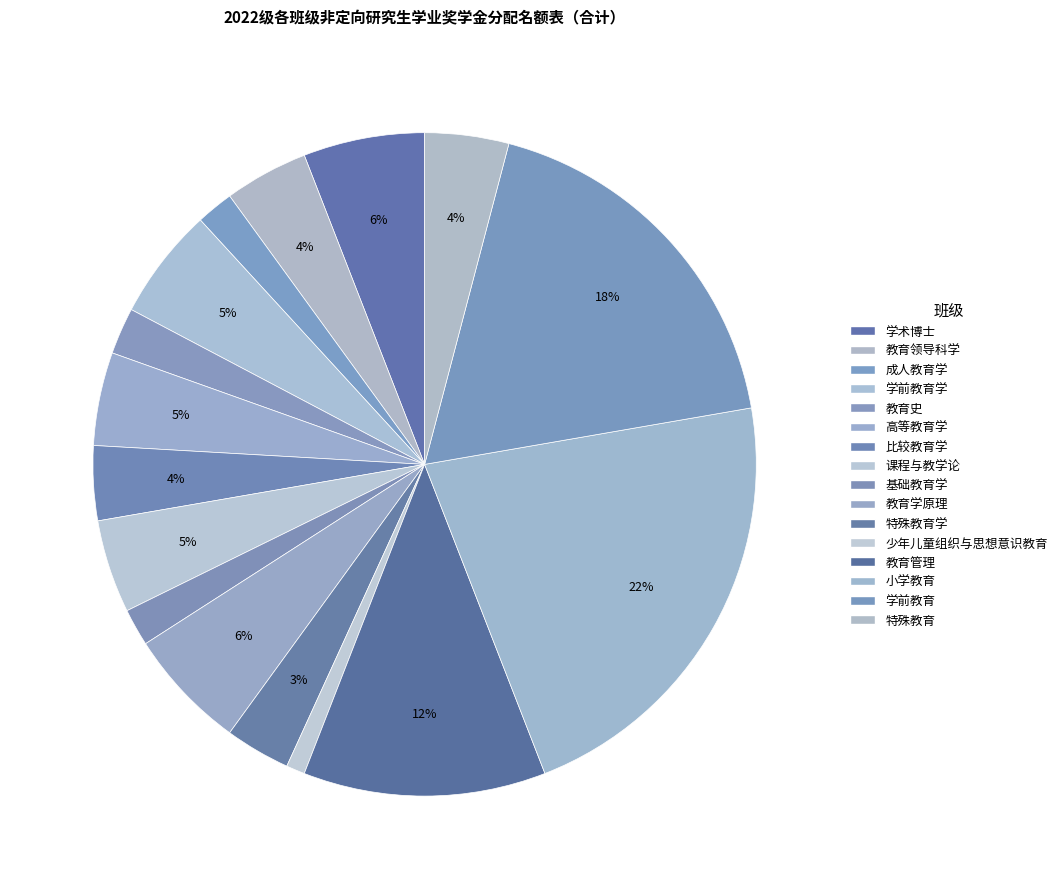

How many slices are in this pie chart?

16